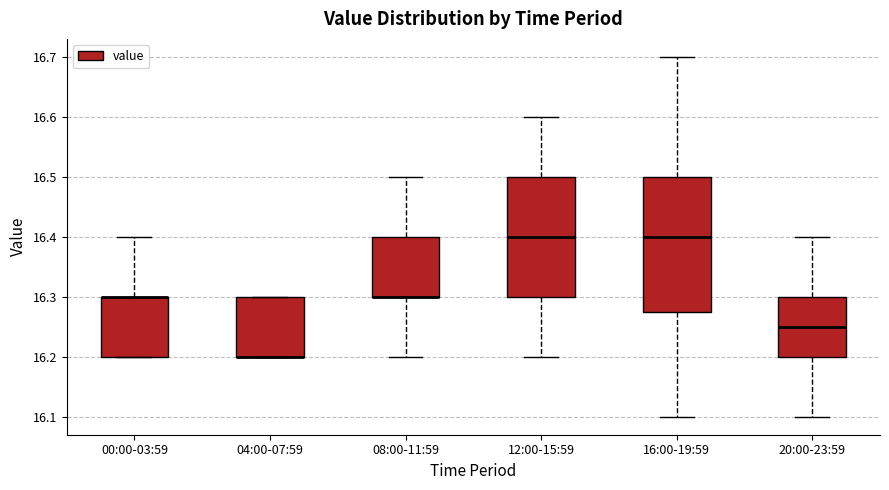

Reading left to right, read every box against the y-axis: the position of its median line, the range the box covers, and the ends of its whiskers. The values are not printed on the chart, so give them approximately, as read against the axis.

00:00-03:59: median 16.30 (drawn on the box's upper edge), box 16.20 to 16.30, whiskers 16.20 to 16.40
04:00-07:59: median 16.20 (drawn on the box's lower edge), box 16.20 to 16.30, whiskers 16.20 to 16.30
08:00-11:59: median 16.30 (drawn on the box's lower edge), box 16.30 to 16.40, whiskers 16.20 to 16.50
12:00-15:59: median 16.40, box 16.30 to 16.50, whiskers 16.20 to 16.60
16:00-19:59: median 16.40, box 16.28 to 16.50, whiskers 16.10 to 16.70
20:00-23:59: median 16.25, box 16.20 to 16.30, whiskers 16.10 to 16.40